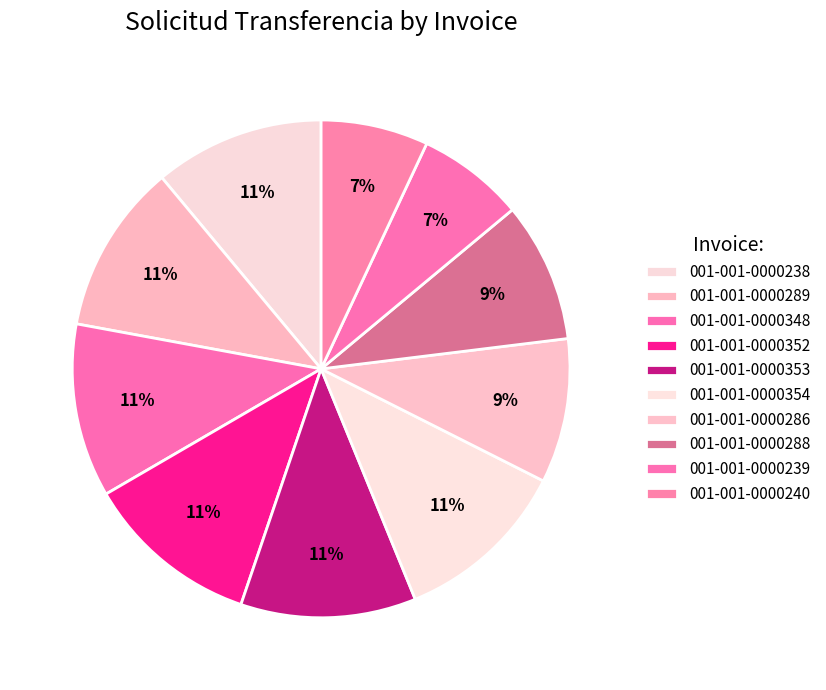

Does any single category account for the majority?

No